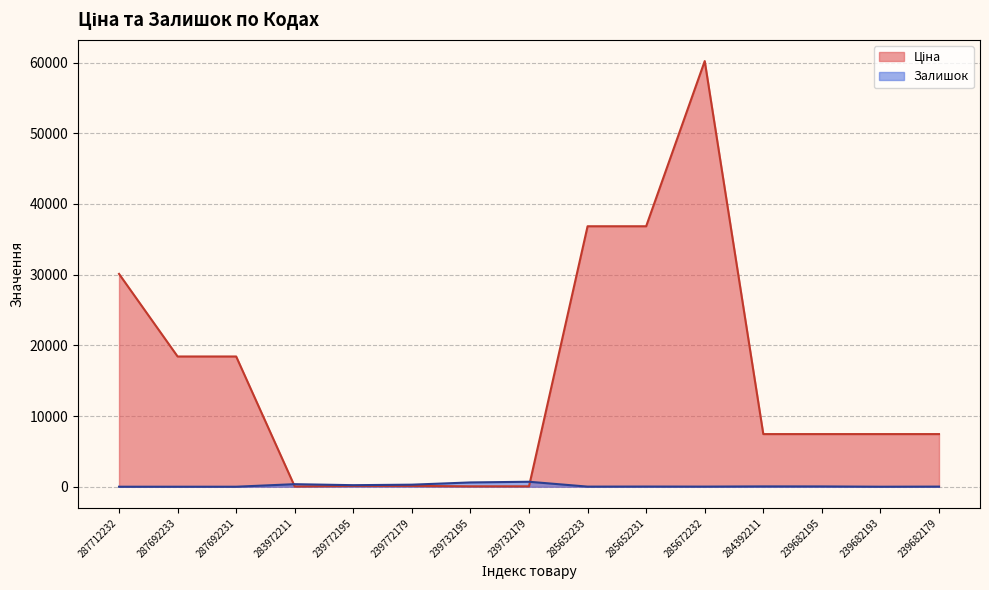

Which series changed the most between 287692231 and 285652231?

Ціна